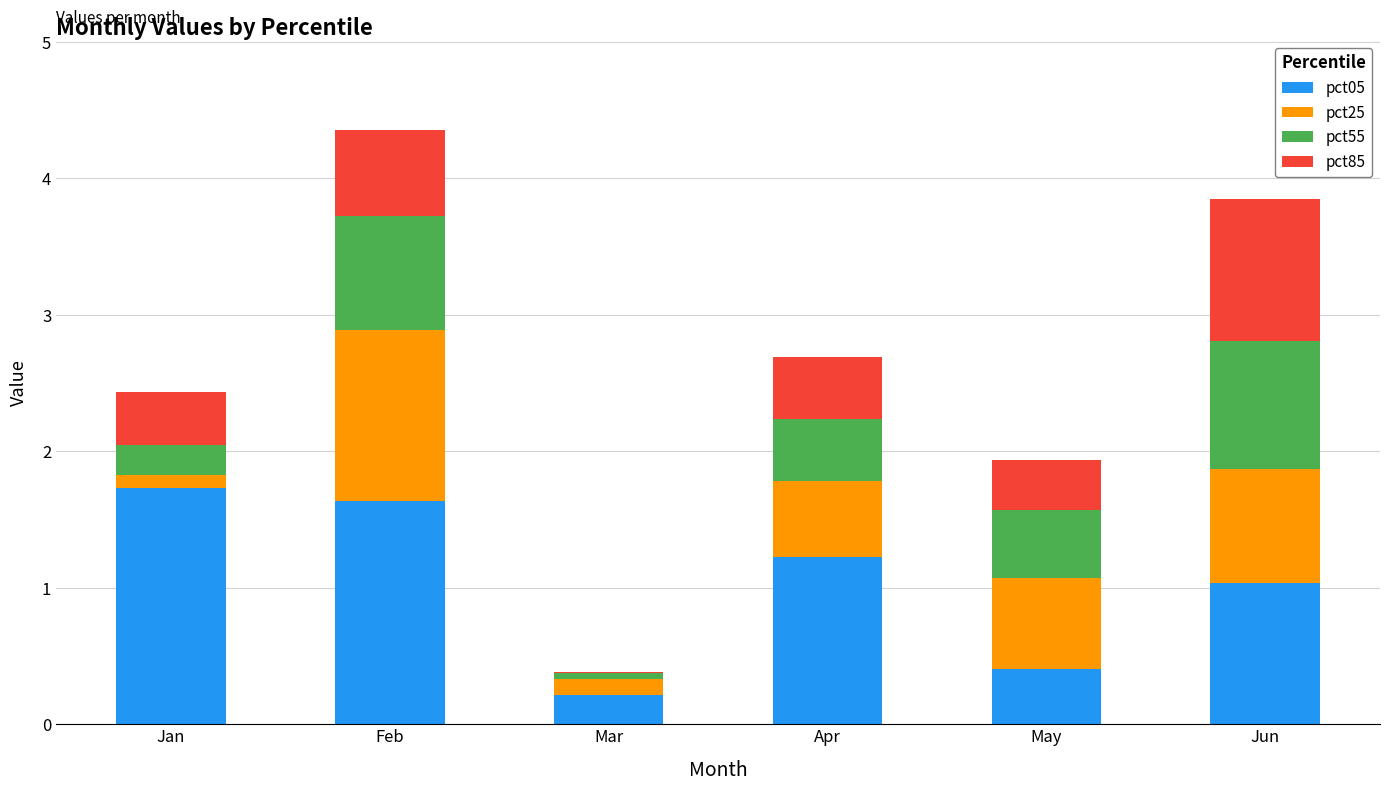

At which category is the sum across all series the highest?

Feb